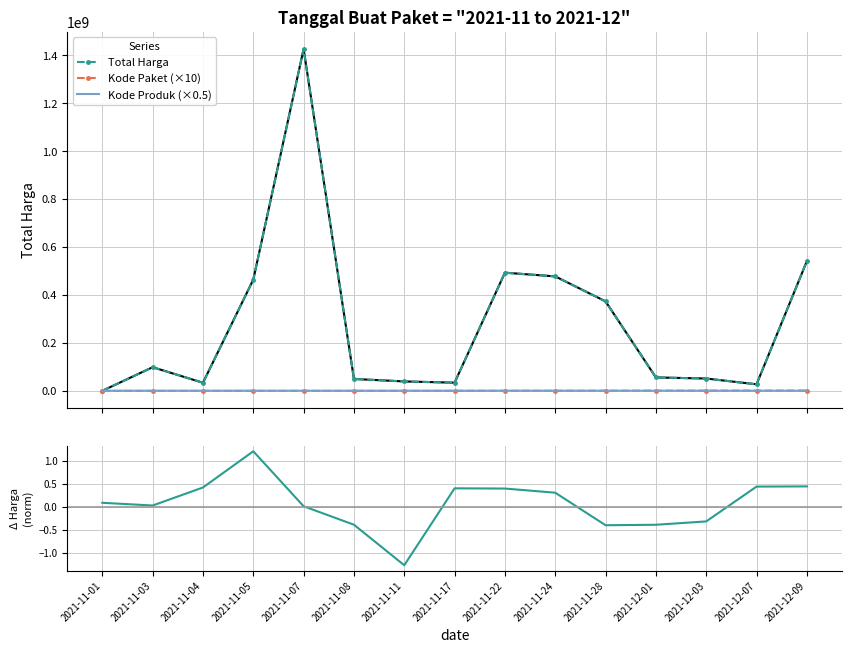

Rank the series by their maximum value, from lowest to highest.

dTotal Harga (norm), Kode Produk (×0.5), Kode Paket (×10), Total Harga